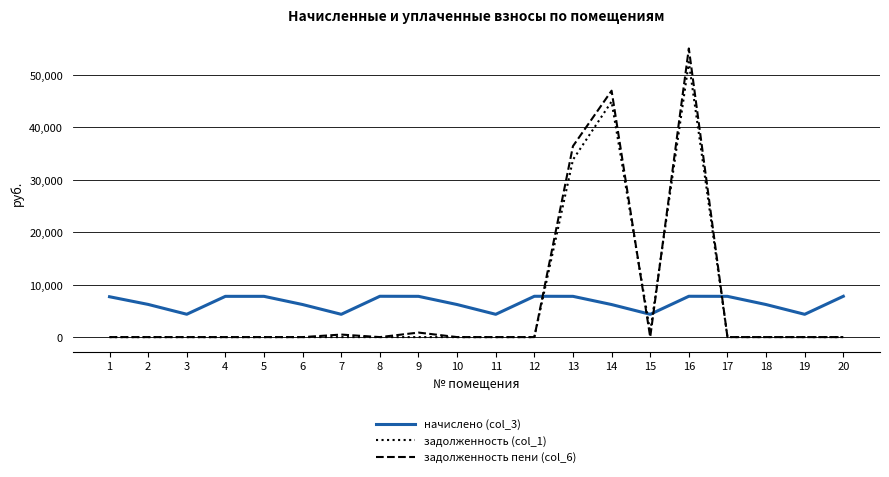

Is the value of задолженность (col_1) at 7 greater than the value of начислено (col_3) at 6?

No